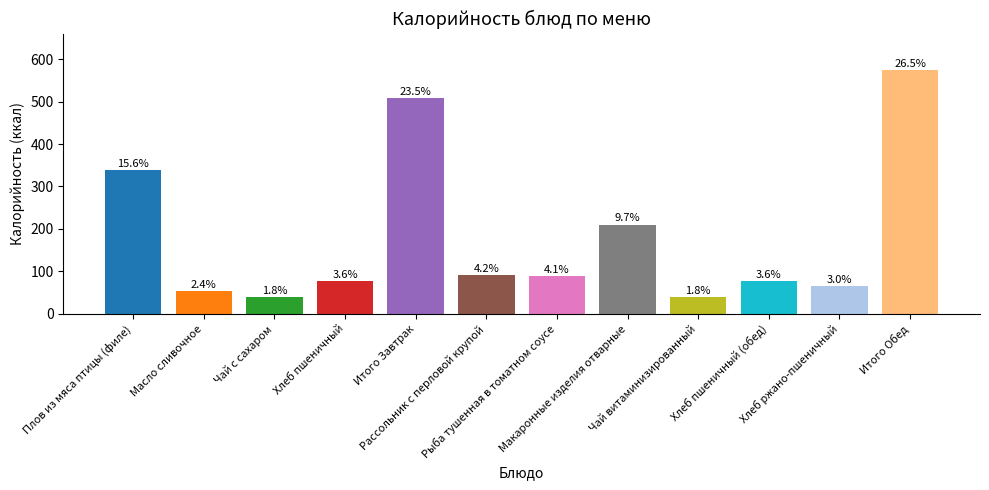

What is the maximum value shown in the chart?

573.8